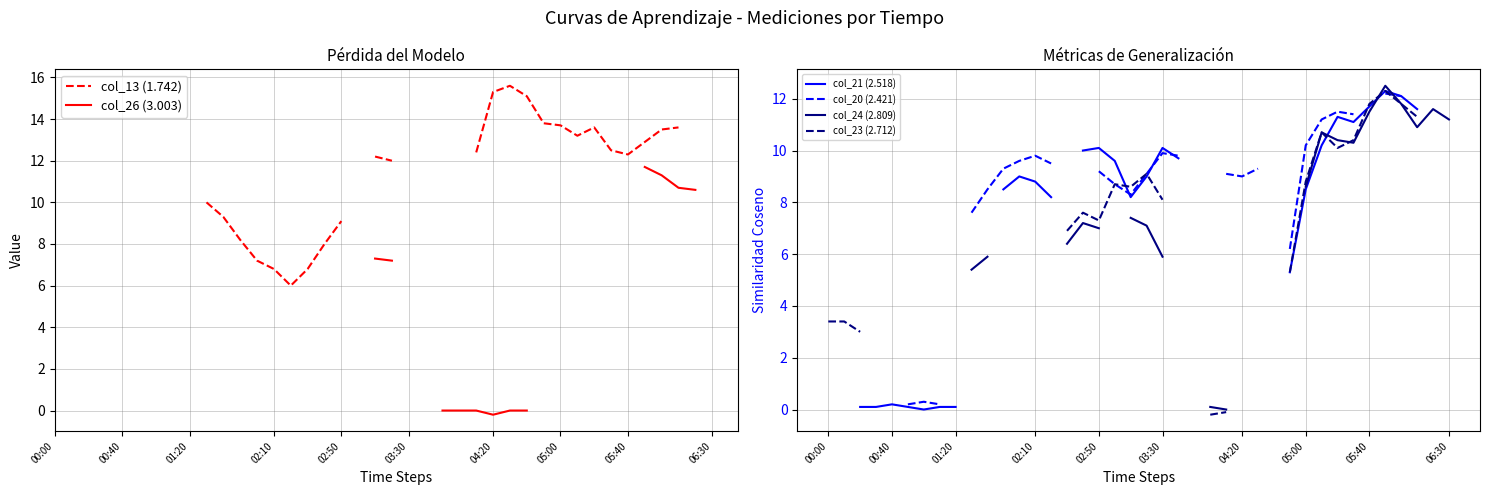

What is the difference between the second highest and second lowest values in the col_13 (1.742) series?

8.8